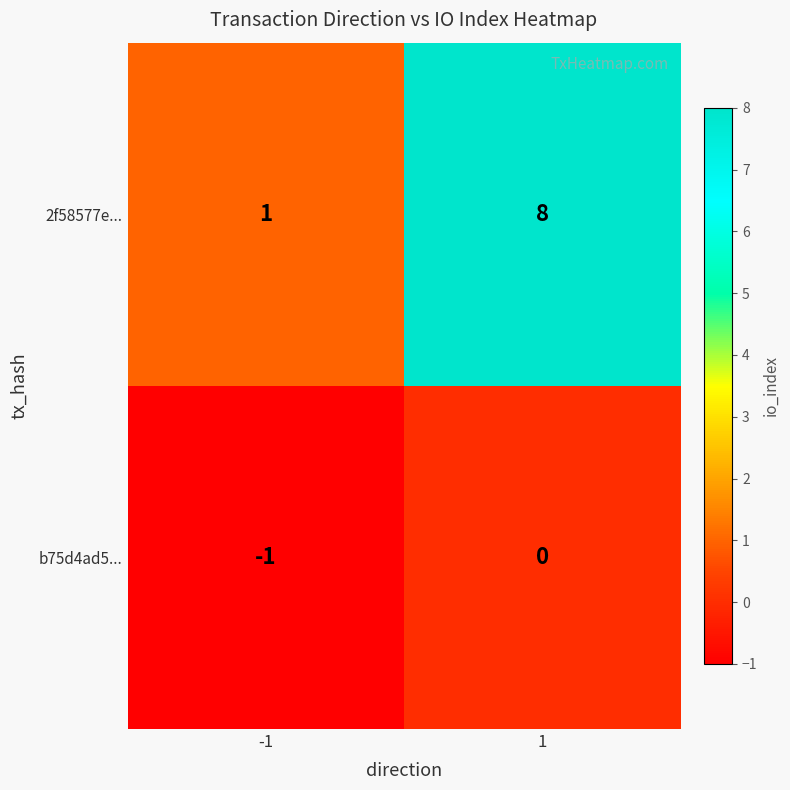

Reading right to left, extract all data points from this chart.

2f58577e...: 1=8	-1=1
b75d4ad5...: 1=0	-1=-1